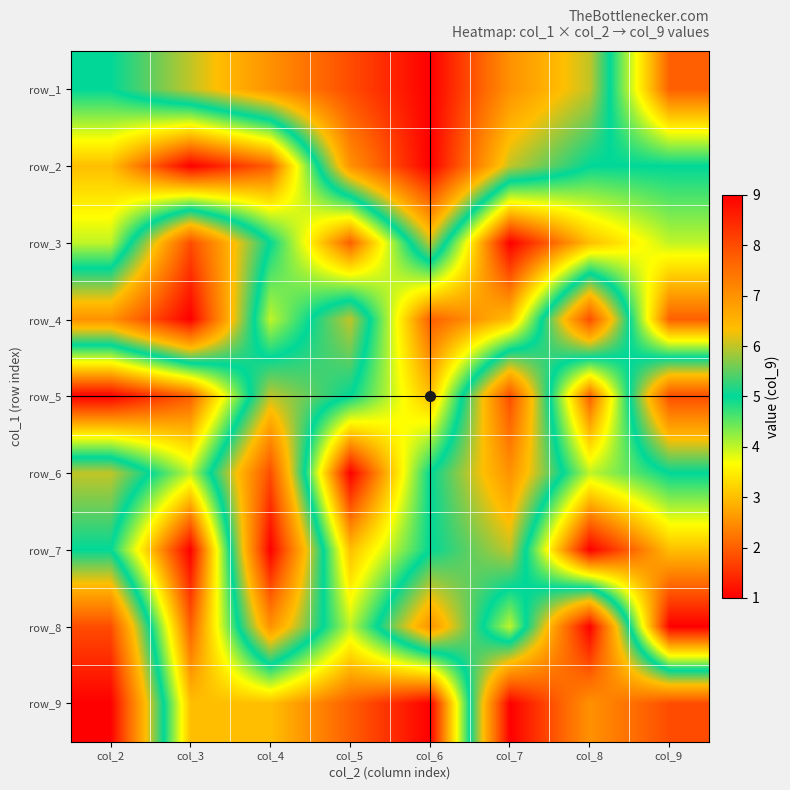

Which has a higher value, col_6 or col_9?

col_6